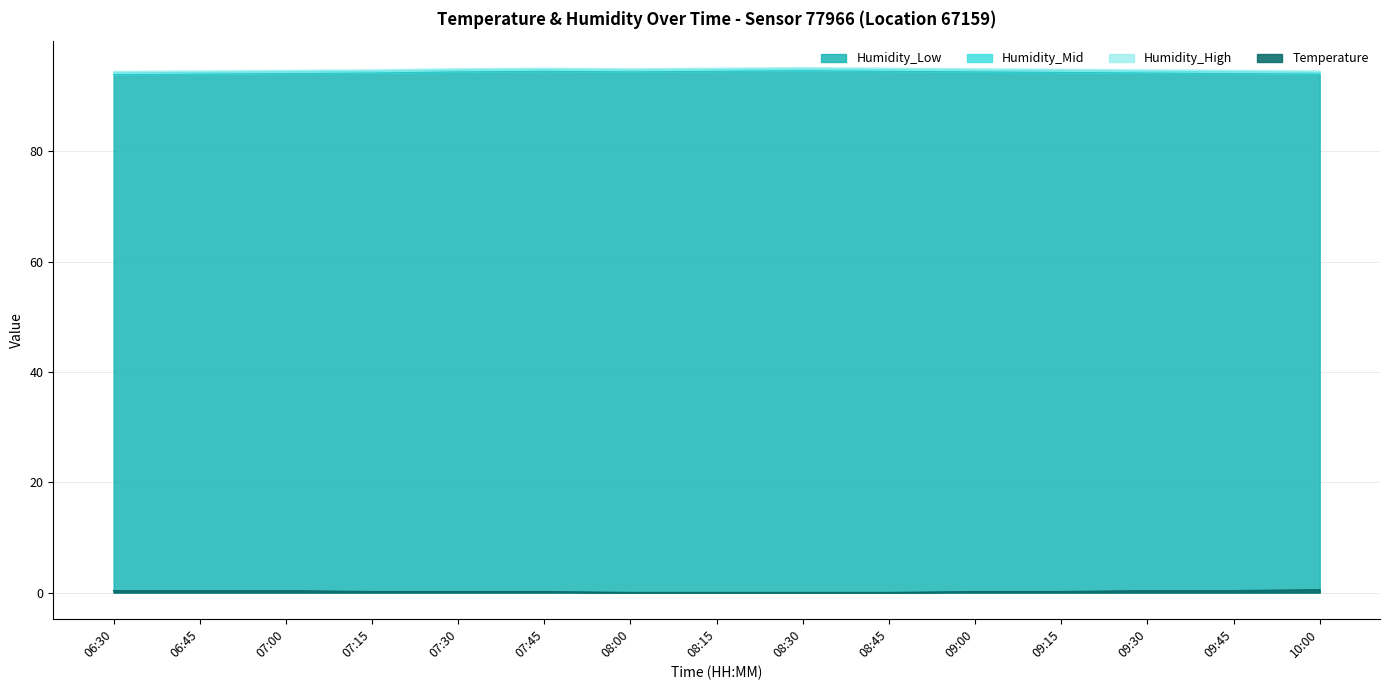

How many data points in Temperature are above 0?

11